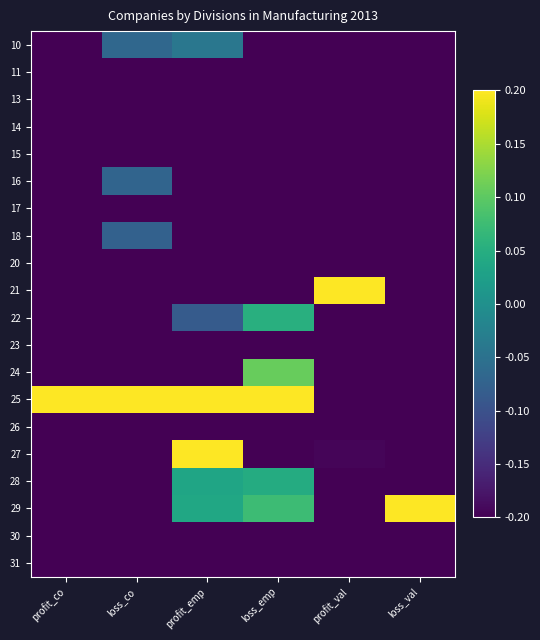

Reading right to left, list all the values displayed in this chart.

10: loss_val=-0.9	profit_val=-0.7	loss_emp=-0.2	profit_emp=-0.0	loss_co=-0.1	profit_co=-0.4
11: loss_val=-0.5	profit_val=-1.0	loss_emp=-0.7	profit_emp=-1.0	loss_co=-0.9	profit_co=-1.0
13: loss_val=-0.9	profit_val=-0.9	loss_emp=-0.5	profit_emp=-0.9	loss_co=-0.7	profit_co=-0.9
14: loss_val=-0.9	profit_val=-1.0	loss_emp=-0.3	profit_emp=-0.9	loss_co=-0.5	profit_co=-0.9
15: loss_val=-1.0	profit_val=-1.0	loss_emp=-0.8	profit_emp=-0.8	loss_co=-1.0	profit_co=-1.0
16: loss_val=-0.8	profit_val=-0.8	loss_emp=-0.5	profit_emp=-0.5	loss_co=-0.1	profit_co=-0.5
17: loss_val=-0.9	profit_val=-0.9	loss_emp=-0.8	profit_emp=-0.7	loss_co=-0.9	profit_co=-0.9
18: loss_val=-0.9	profit_val=-0.9	loss_emp=-0.8	profit_emp=-0.8	loss_co=-0.1	profit_co=-0.4
20: loss_val=-0.8	profit_val=-0.3	loss_emp=-0.7	profit_emp=-0.3	loss_co=-0.9	profit_co=-0.9
21: loss_val=-0.9	profit_val=1.0	loss_emp=-1.0	profit_emp=-0.2	loss_co=-1.0	profit_co=-1.0
22: loss_val=-0.3	profit_val=-0.6	loss_emp=0.1	profit_emp=-0.1	loss_co=-0.3	profit_co=-0.4
23: loss_val=-0.3	profit_val=-0.8	loss_emp=-0.3	profit_emp=-0.6	loss_co=-0.6	profit_co=-0.8
24: loss_val=-0.3	profit_val=-0.8	loss_emp=0.1	profit_emp=-0.6	loss_co=-1.0	profit_co=-0.9
25: loss_val=-0.4	profit_val=-0.2	loss_emp=1.0	profit_emp=1.0	loss_co=1.0	profit_co=1.0
26: loss_val=-1.0	profit_val=-0.7	loss_emp=-0.9	profit_emp=-0.4	loss_co=-0.7	profit_co=-0.8
27: loss_val=-1.0	profit_val=-0.2	loss_emp=-0.9	profit_emp=0.8	loss_co=-0.7	profit_co=-0.7
28: loss_val=-0.4	profit_val=-0.6	loss_emp=0.0	profit_emp=0.0	loss_co=-0.5	profit_co=-0.4
29: loss_val=1.0	profit_val=-0.4	loss_emp=0.1	profit_emp=0.0	loss_co=-0.9	profit_co=-0.9
30: loss_val=-1.0	profit_val=-1.0	loss_emp=-1.0	profit_emp=-1.0	loss_co=-0.9	profit_co=-1.0
31: loss_val=-0.9	profit_val=-1.0	loss_emp=-0.6	profit_emp=-0.8	loss_co=-0.5	profit_co=-0.6